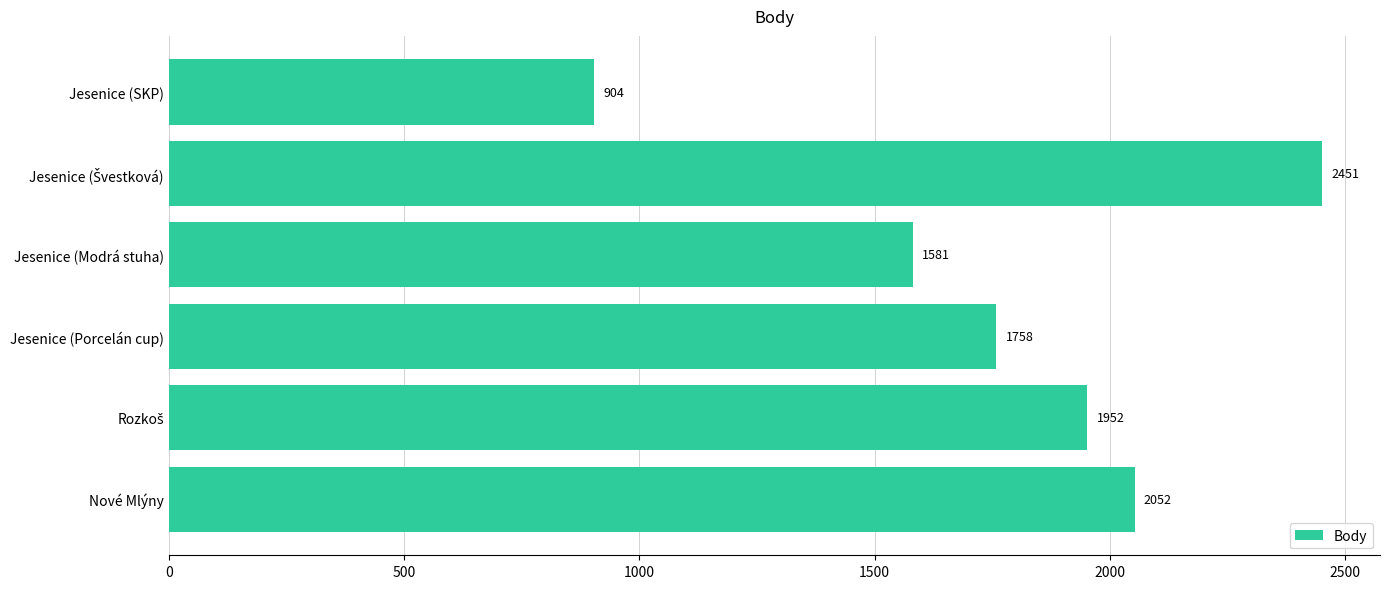

How many values are below 1952?

3